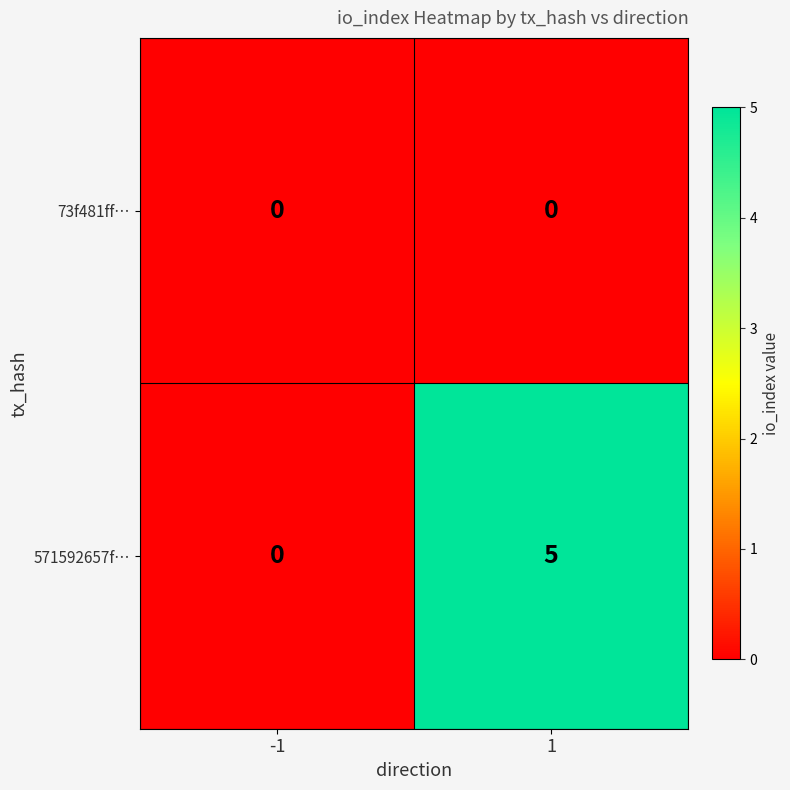

Reading left to right, list all the values displayed in this chart.

73f481ff…: -1=0	1=0
571592657f…: -1=0	1=5